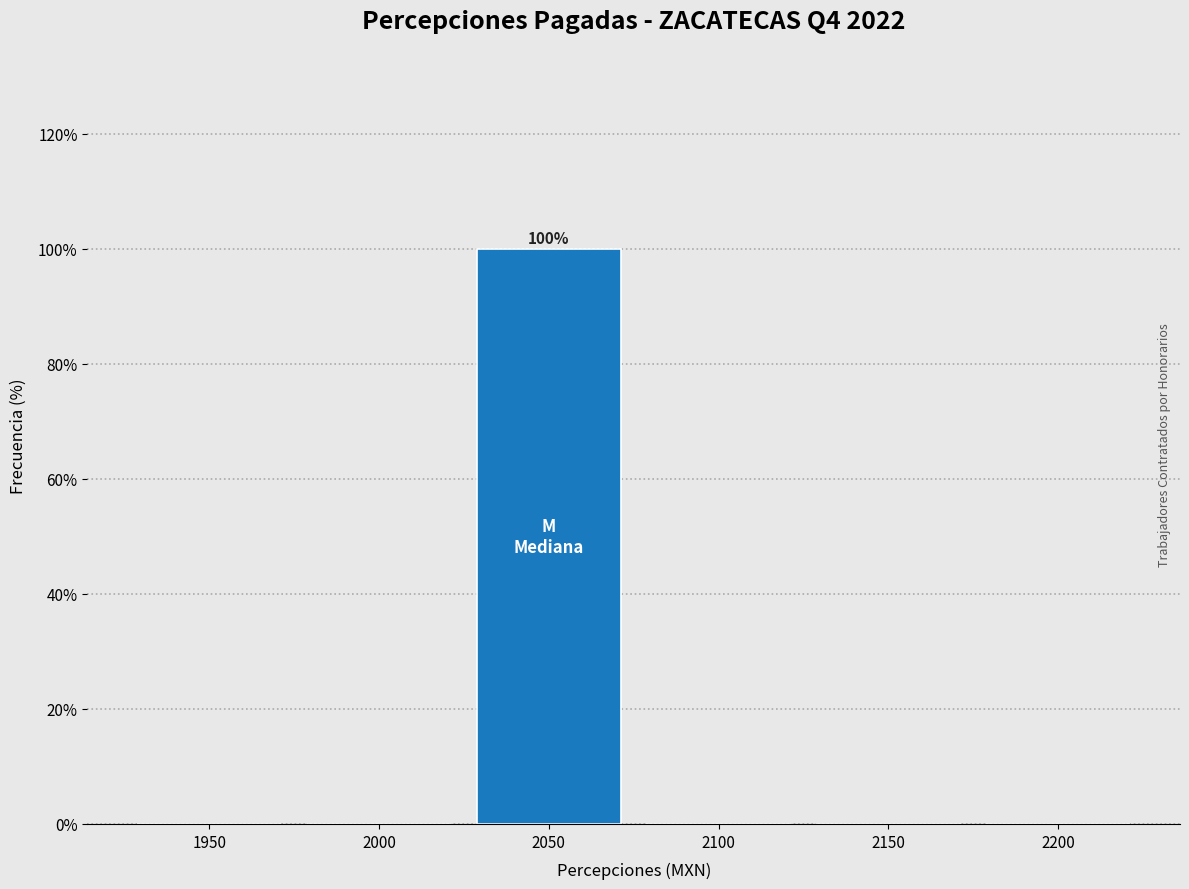

Reading left to right, transcribe all the data shown in this chart.

1950=0	2000=0	2050=100	2100=0	2150=0	2200=0